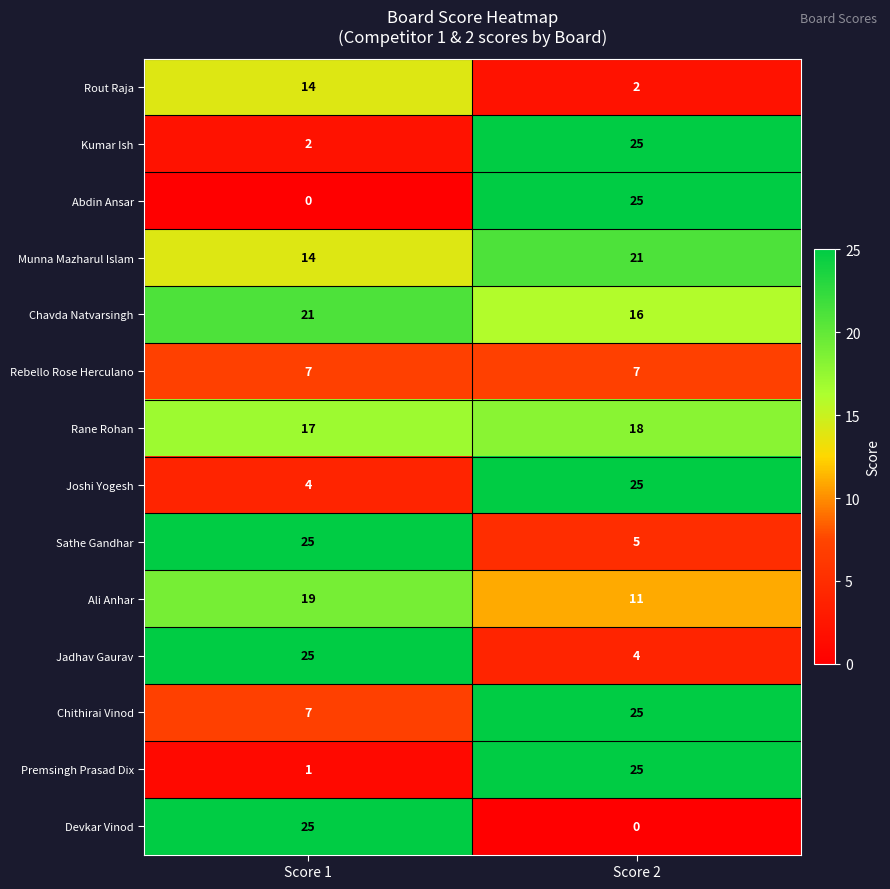

What is the average value of the Chithirai Vinod series?

16